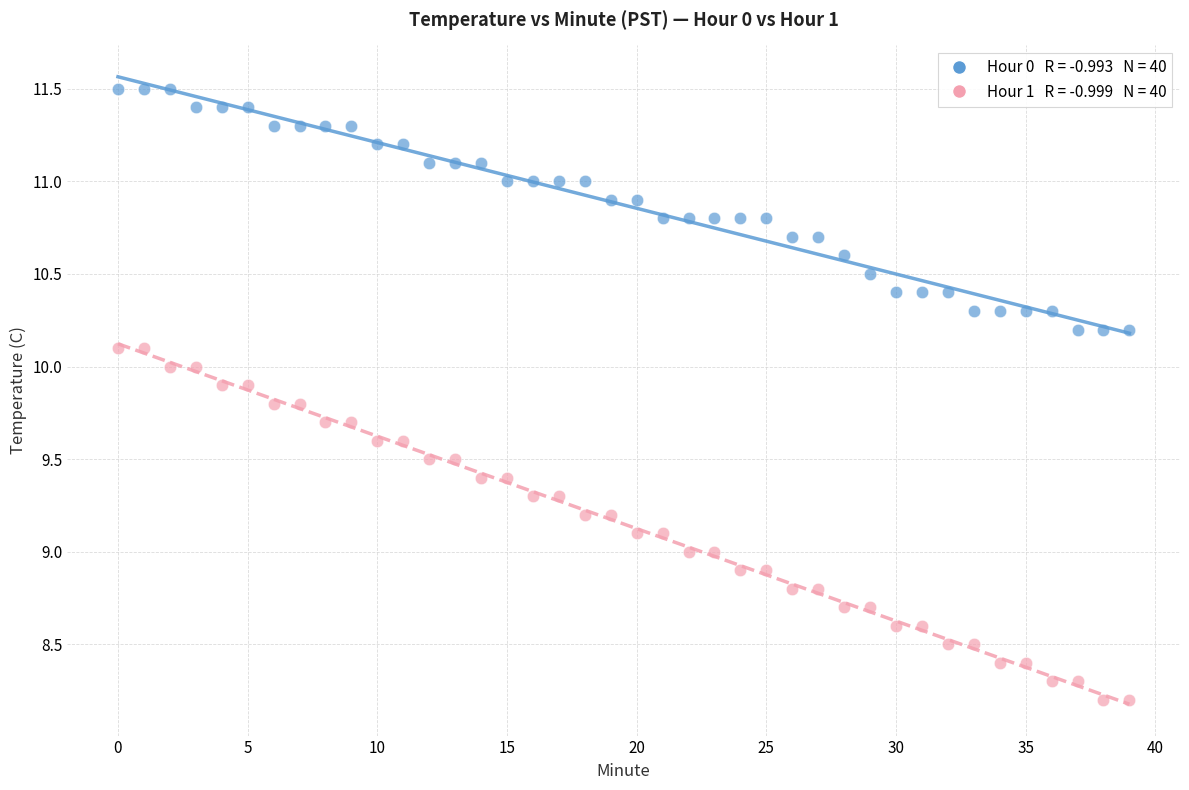

Across all data points, what is the range of Y values (max minus min)?

3.3